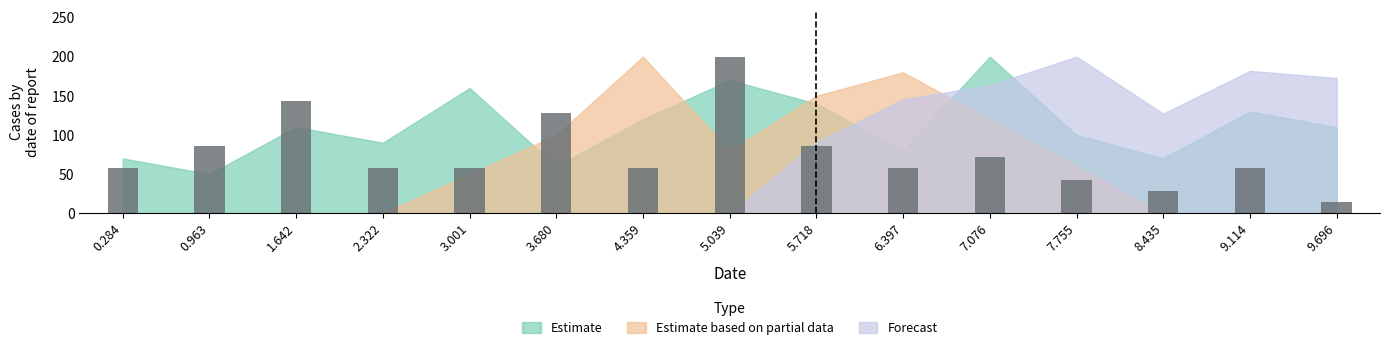

What is the smallest value displayed?

14.3